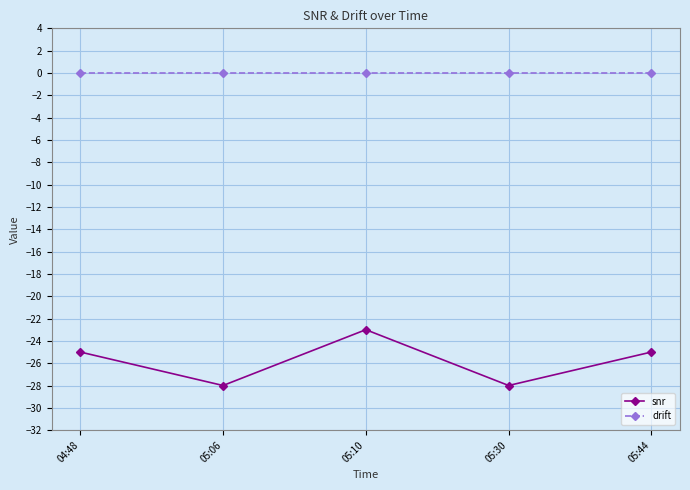

True or false: snr and drift cross at least once.

False